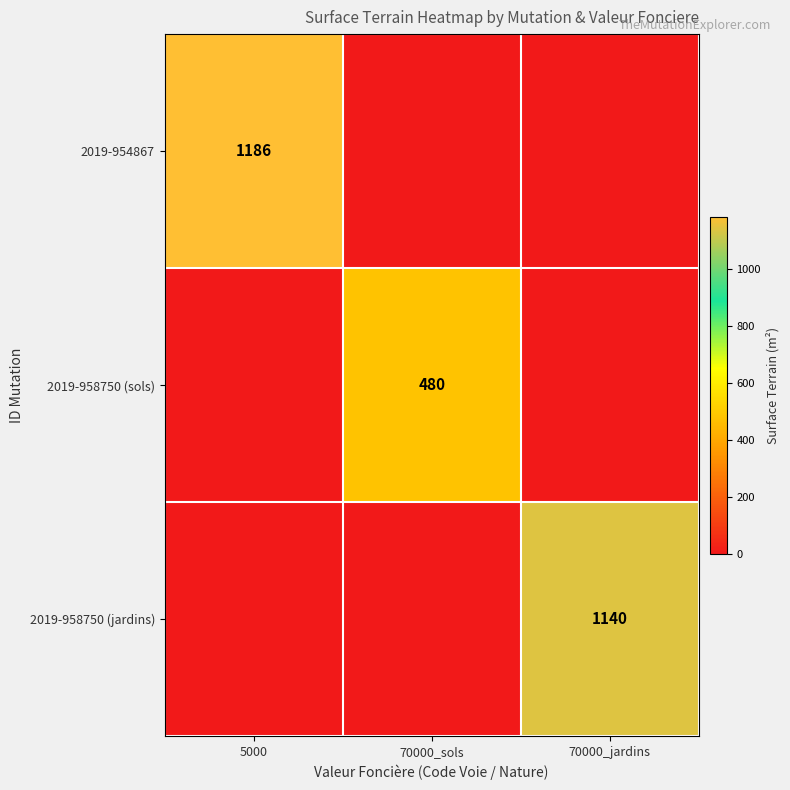

The 2019-954867 series shows 302 at 5000. True or false?

False